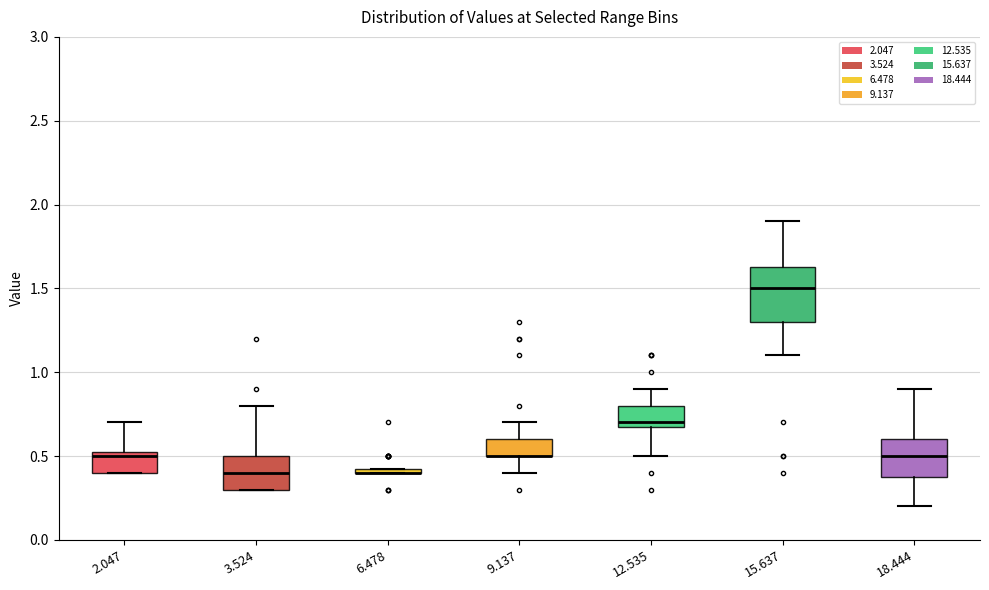

Where is the upper edge of the box at x = 3.524 on the y-axis? The values are not printed on the chart, so give them approximately, as read against the axis.

0.50